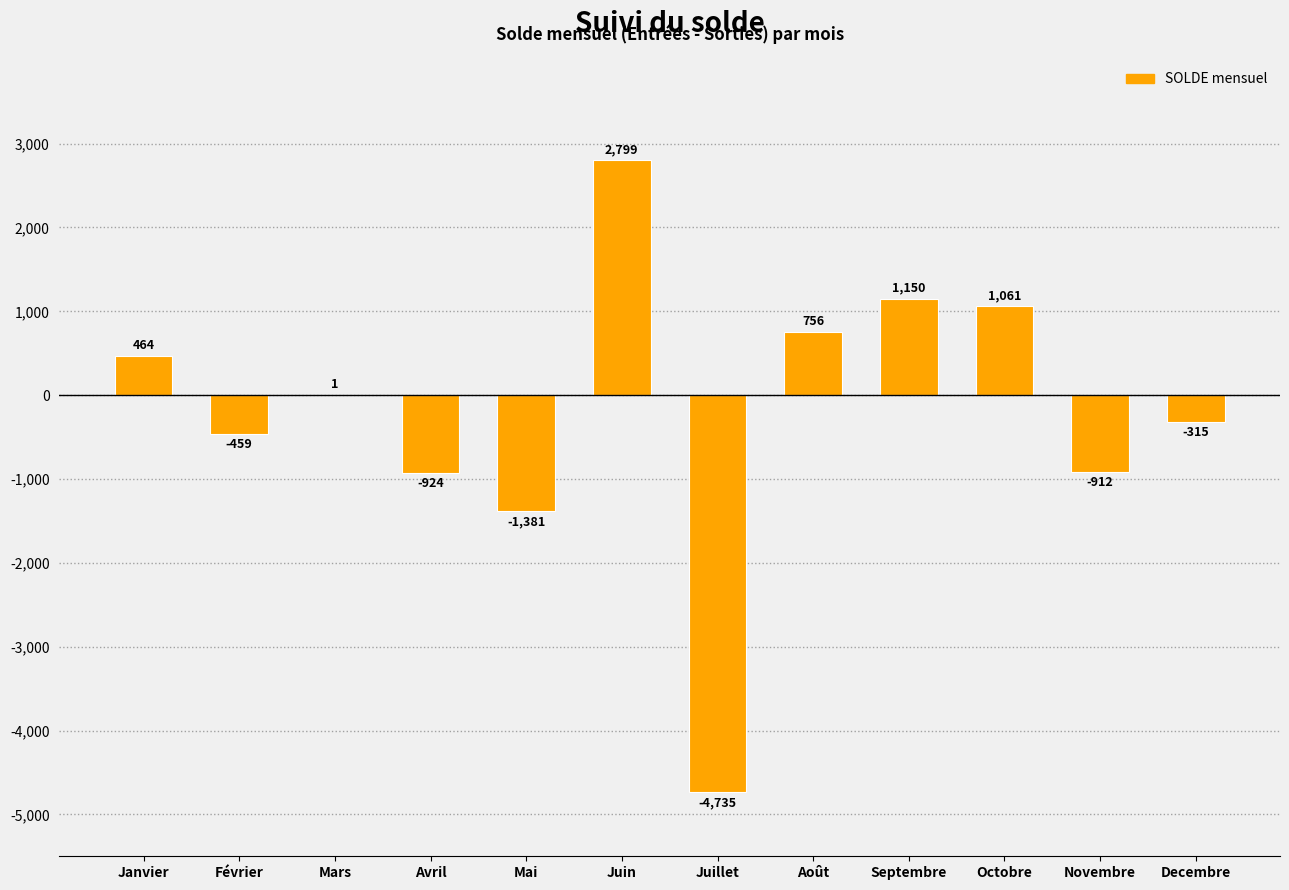

The chart shows a value of 2799.3 at Juin. True or false?

True